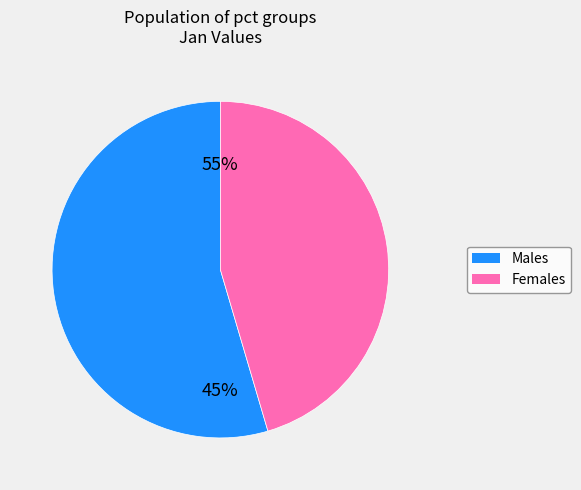

Is it true that pct15 is 22% of the pie?

False